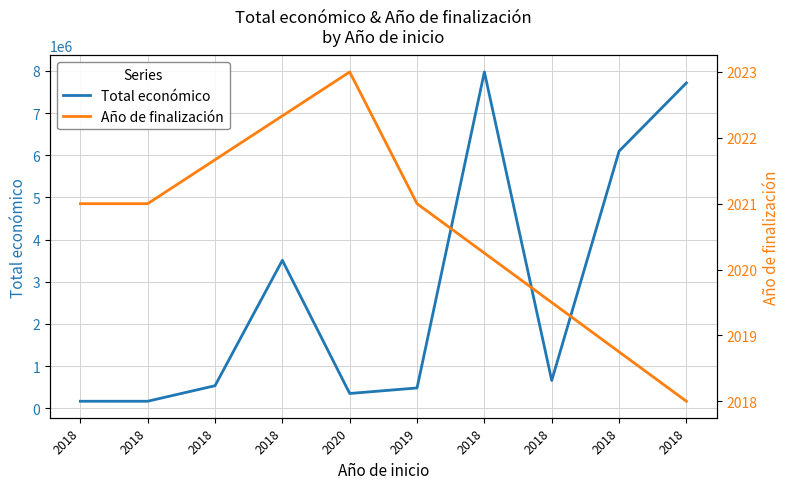

Rank the categories by value from highest to lowest.

2018, 2018, 2018, 2018, 2018, 2018, 2019, 2020, 2018, 2018